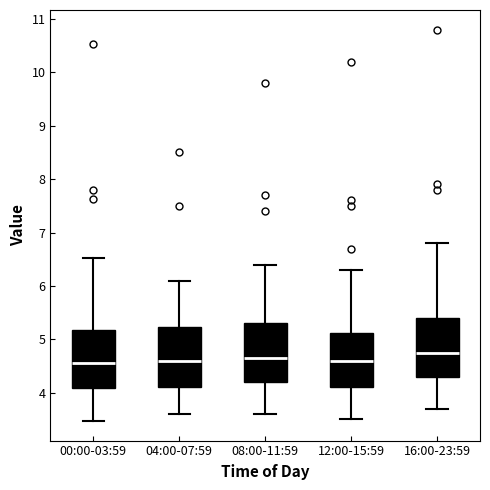

Reading left to right, transcribe this box plot: for each box, give where its median line is, the range the box spans, and where its two whiskers end, as read against the y-axis. The values are not printed on the chart, so give them approximately, as read against the axis.

00:00-03:59: median 4.6, box 4.1 to 5.2, whiskers 3.5 to 6.5
04:00-07:59: median 4.6, box 4.1 to 5.2, whiskers 3.6 to 6.1
08:00-11:59: median 4.7, box 4.2 to 5.3, whiskers 3.6 to 6.4
12:00-15:59: median 4.6, box 4.1 to 5.1, whiskers 3.5 to 6.3
16:00-23:59: median 4.8, box 4.3 to 5.4, whiskers 3.7 to 6.8